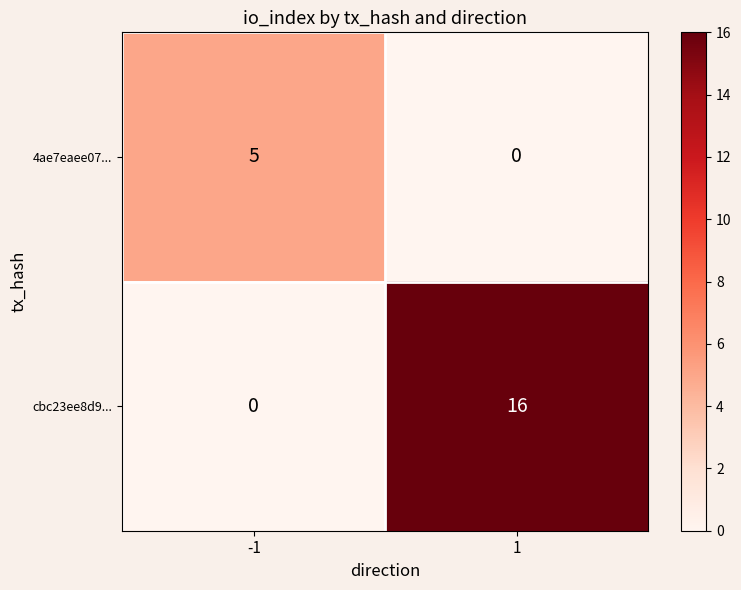

What is the maximum value for 4ae7eaee07...?

5